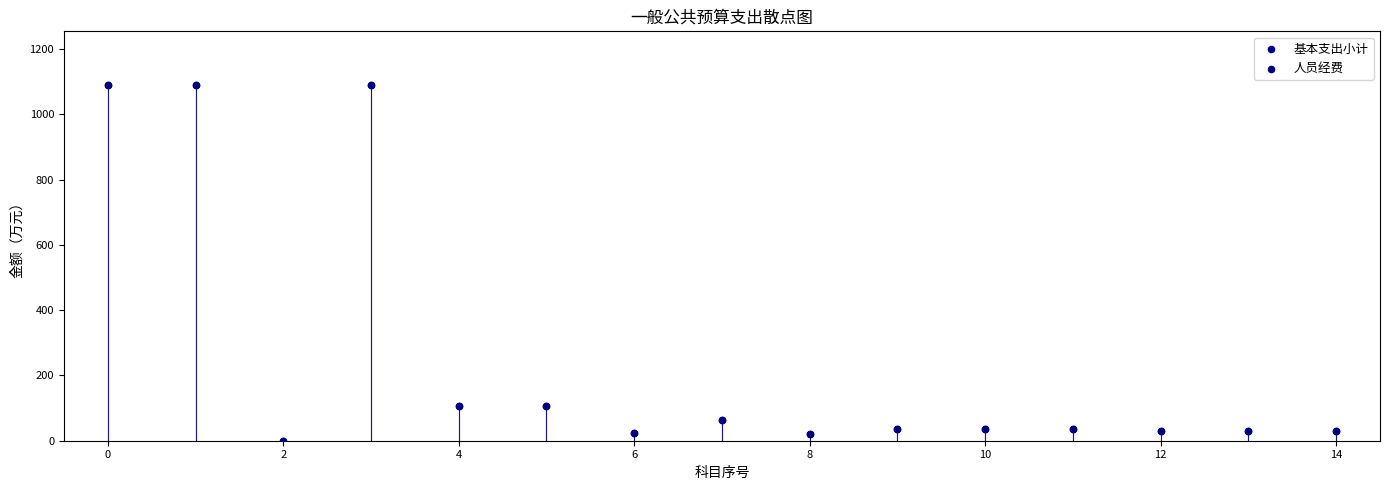

What are all the series names shown in the legend?

基本支出小计, 人员经费